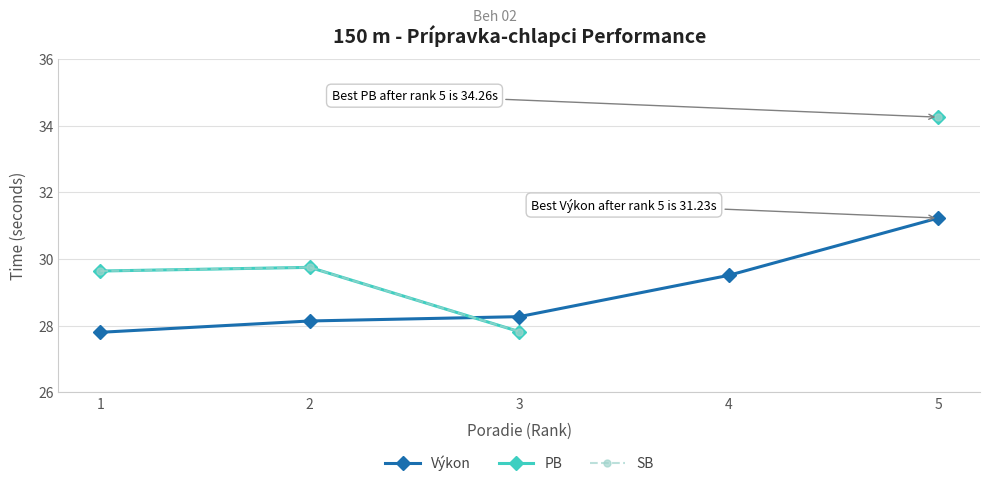

How many data points in SB are less than 29?

1